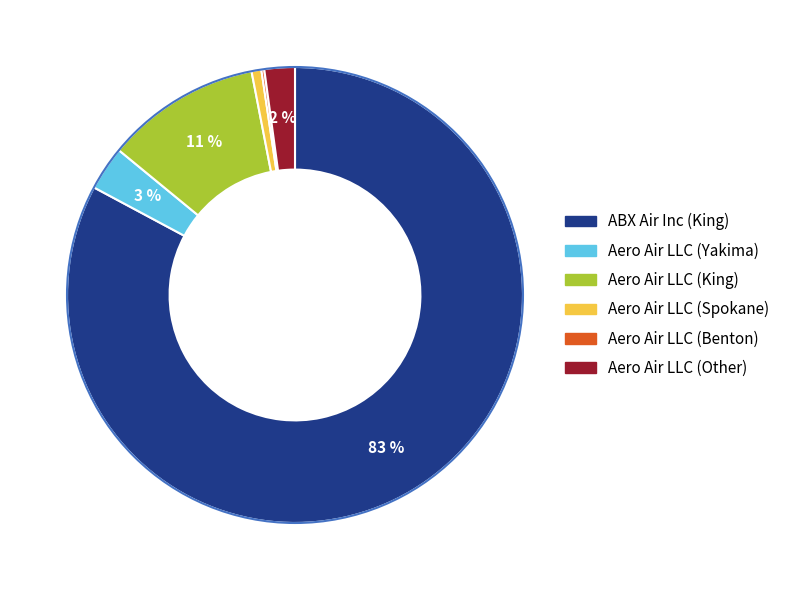

To the nearest percent, what is the average slice percentage?

17%